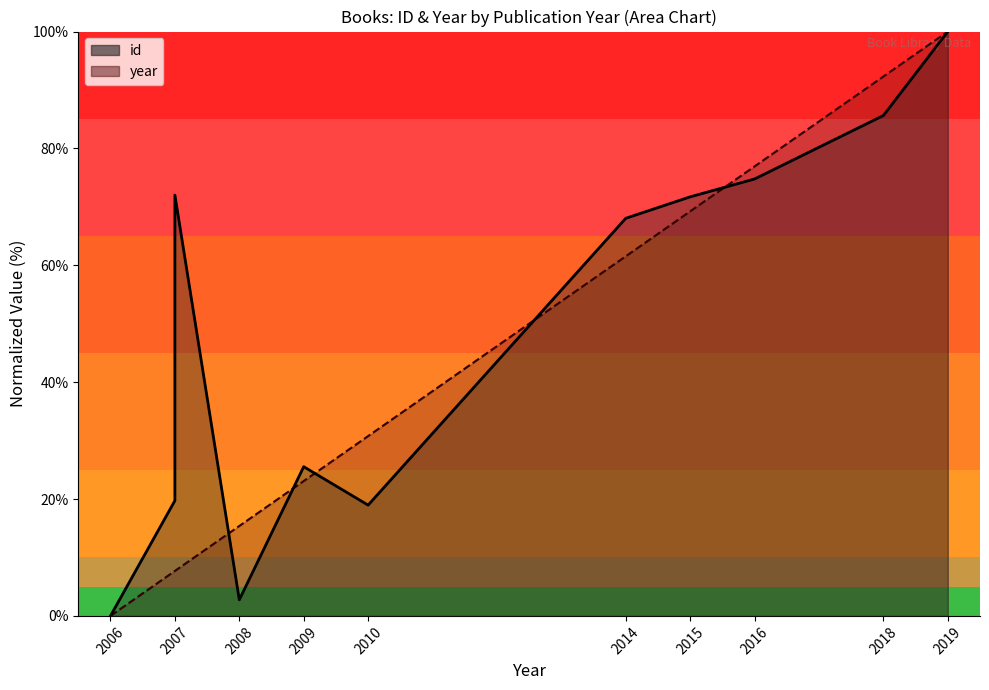

How many lines are shown in the chart?

2